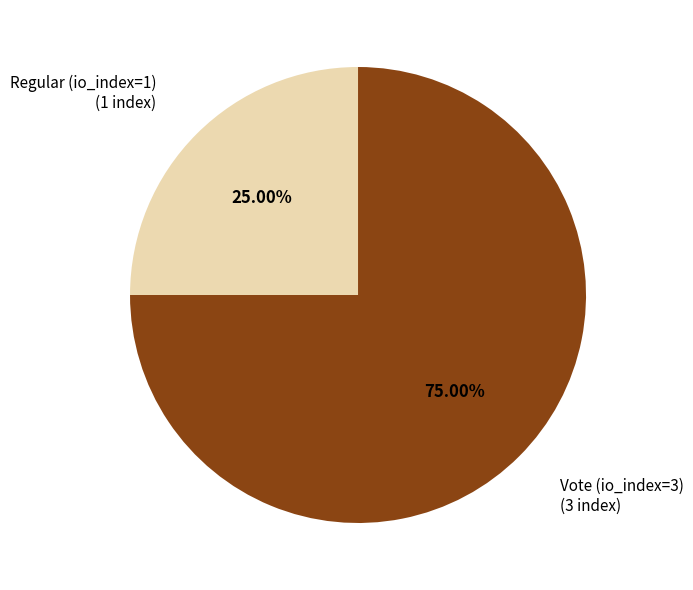

What is the largest slice in the pie chart?

Vote (io_index=3)